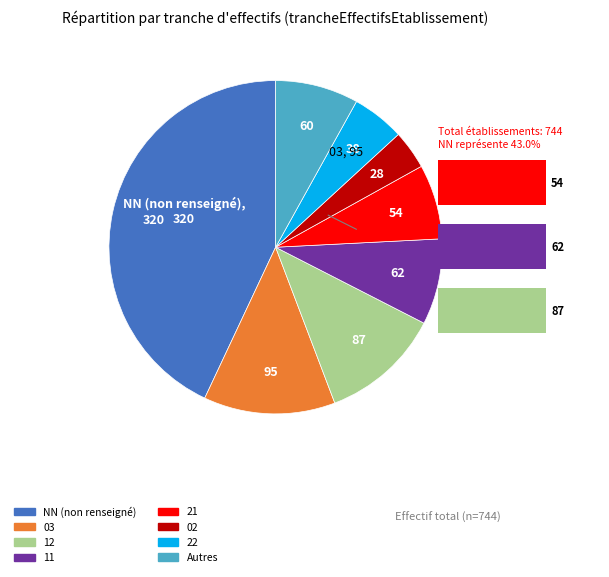

What is the largest slice in the pie chart?

NN